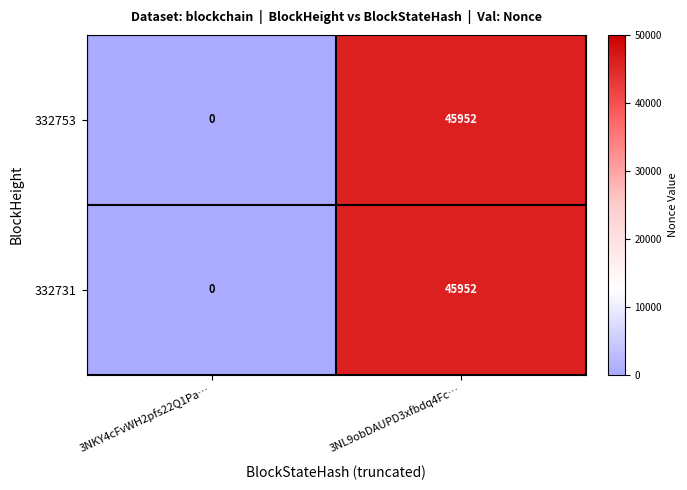

What is the approximate value of 332731 at 3NL9obDAUPD3xfbdq4Fc…?

45952